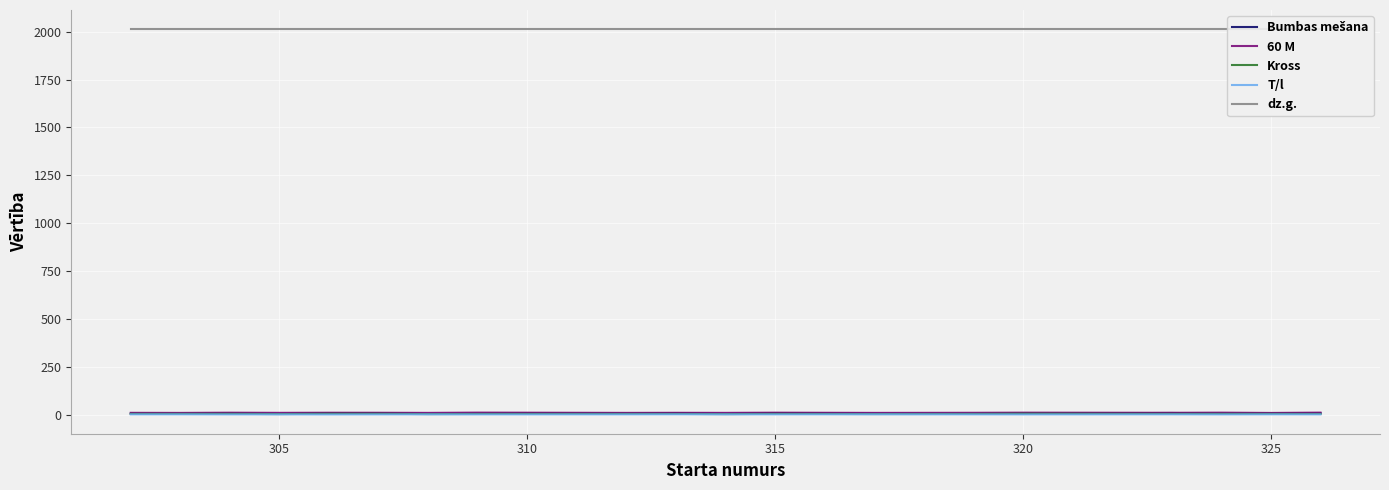

True or false: 60 M has a value of 9.9 at 305.

True